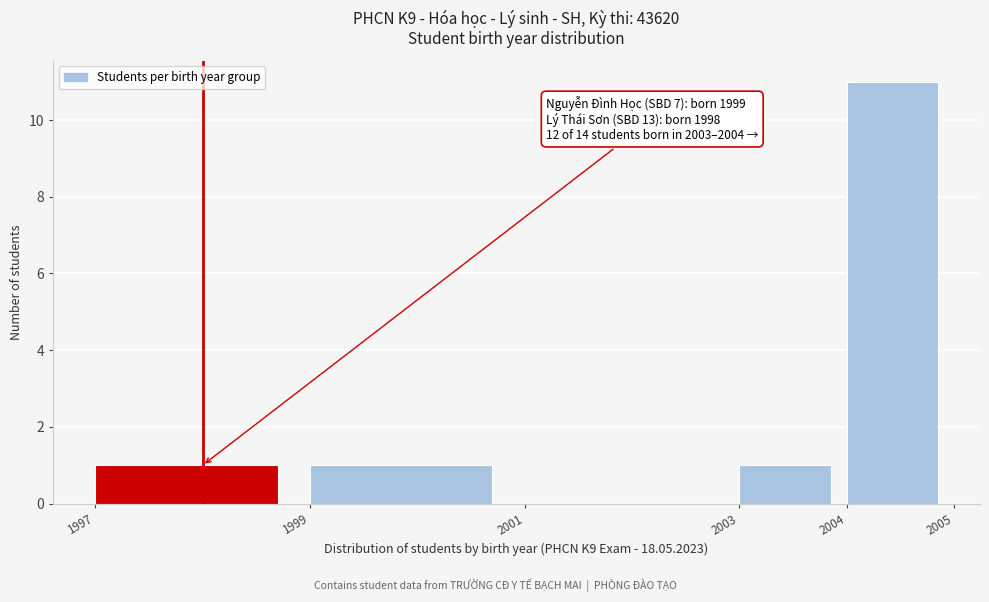

Which range on the x-axis has the tallest bar?

2004 to 2005